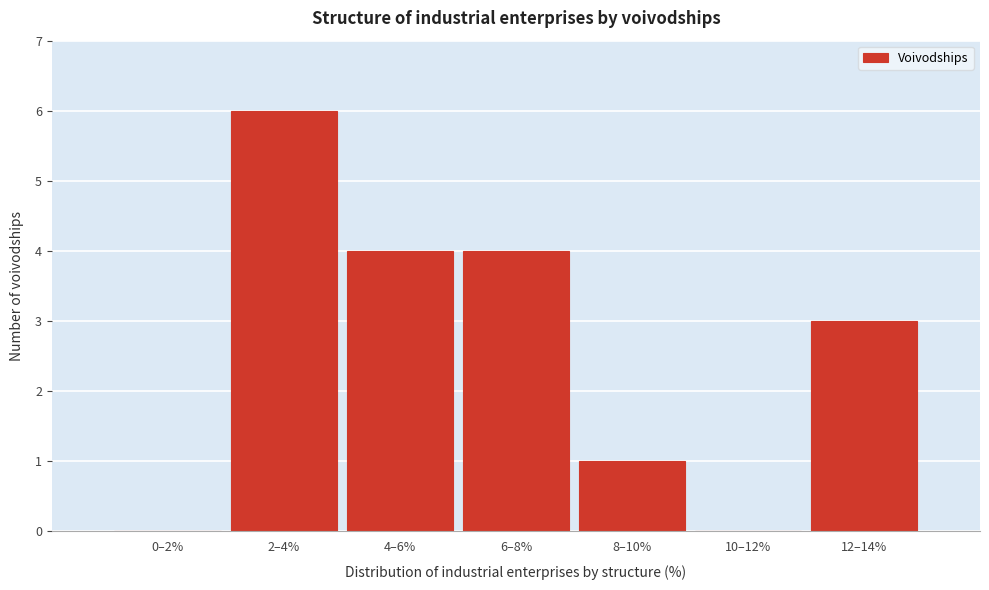

Reading left to right, list all the values displayed in this chart.

0–2%=0	2–4%=6	4–6%=4	6–8%=4	8–10%=1	10–12%=0	12–14%=3